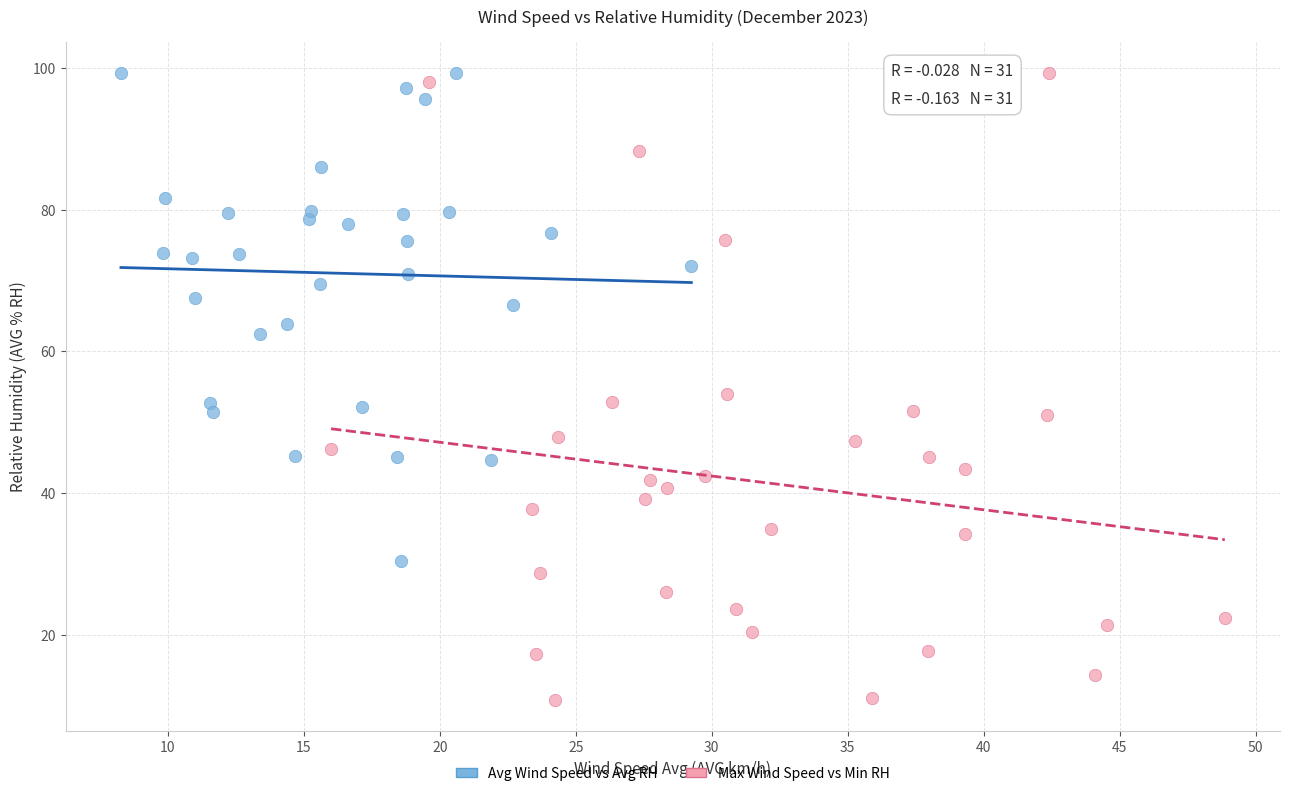

Which series has the largest Y range (max minus min)?

Max Wind Speed vs Min RH